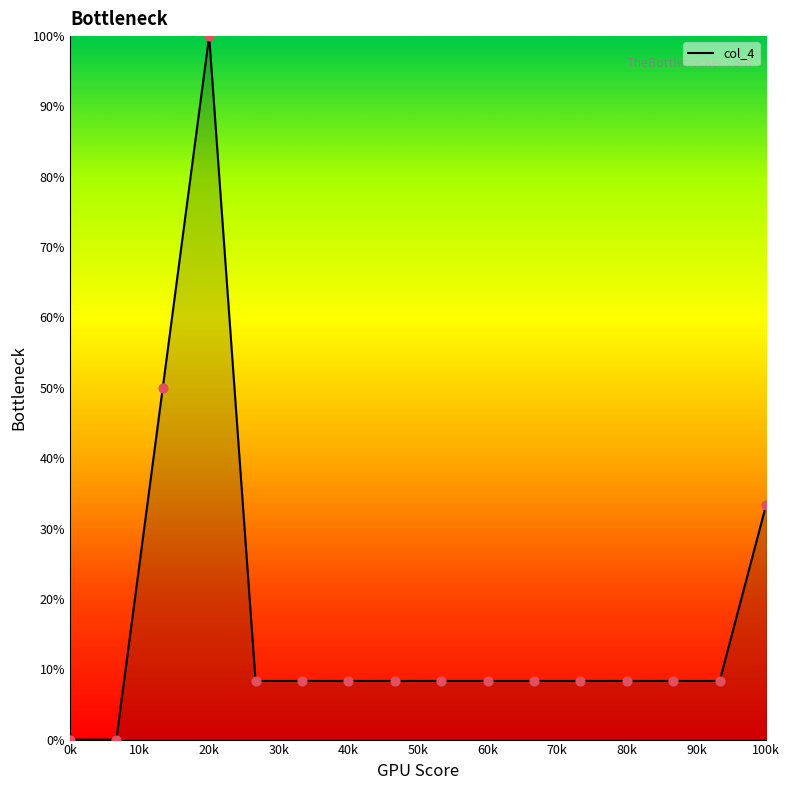

What is the greatest value displayed?

100.0